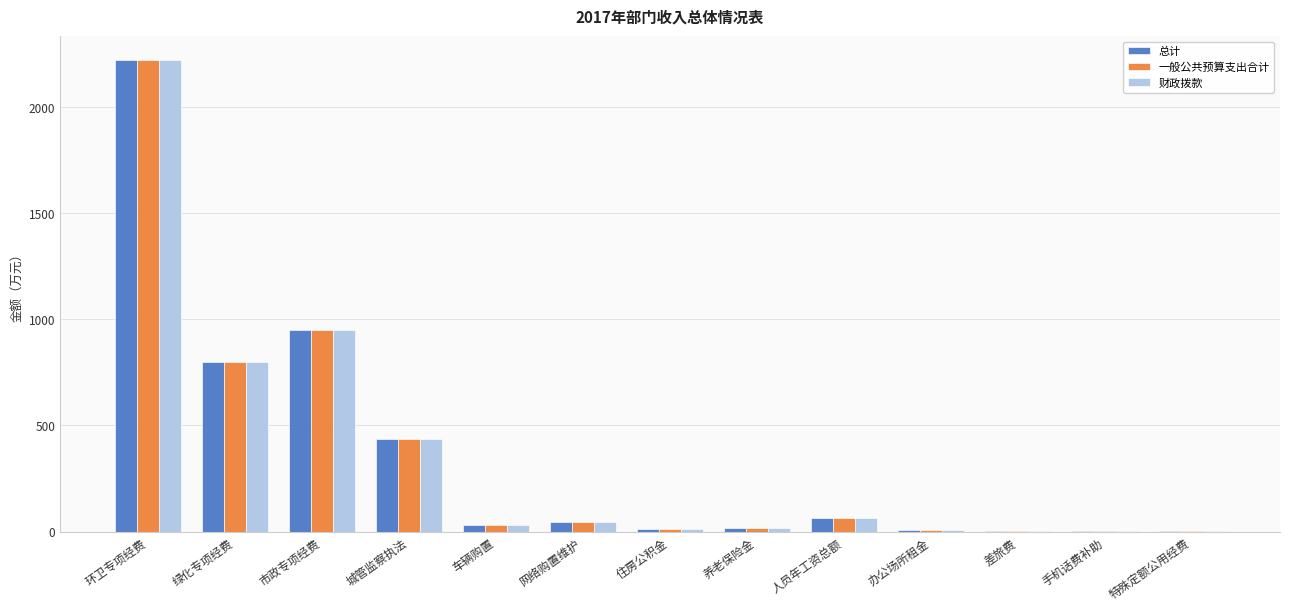

What is the sum of the 总计 values at 住房公积金 and 办公场所租金?

18.4